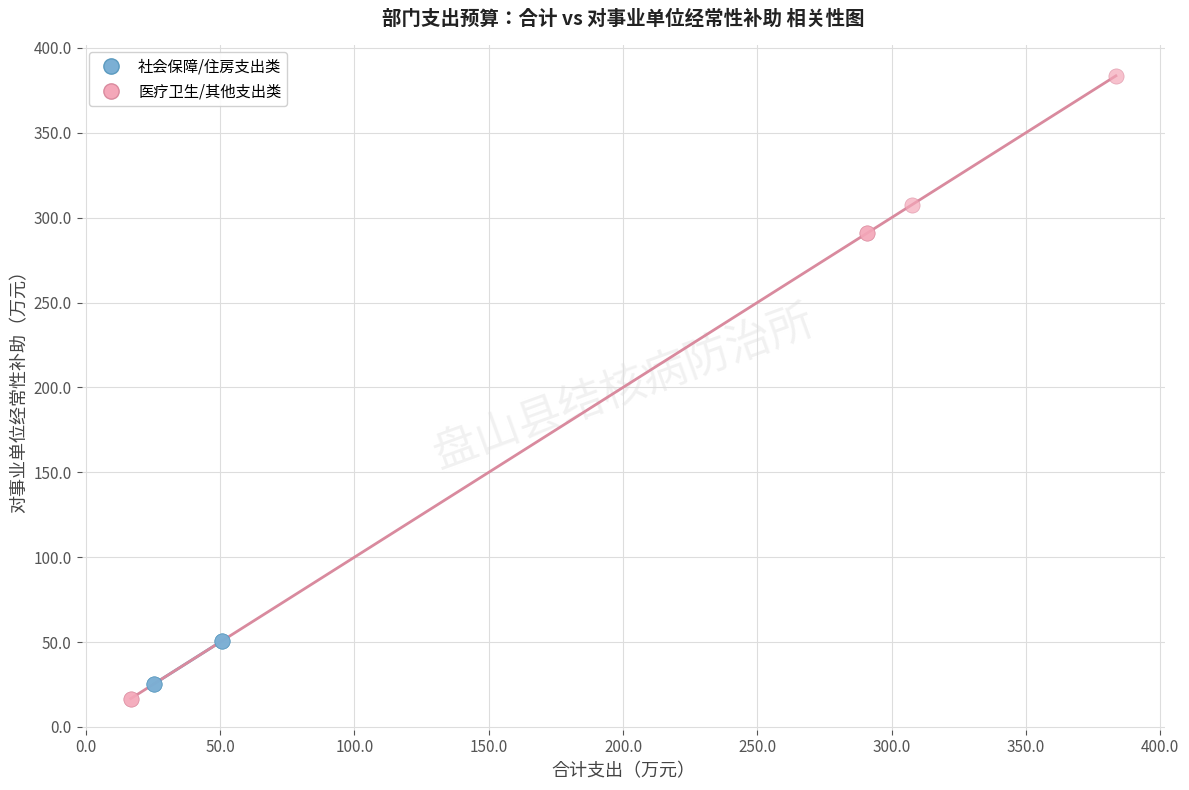

Which series contains the highest Y value?

医疗卫生/其他支出类